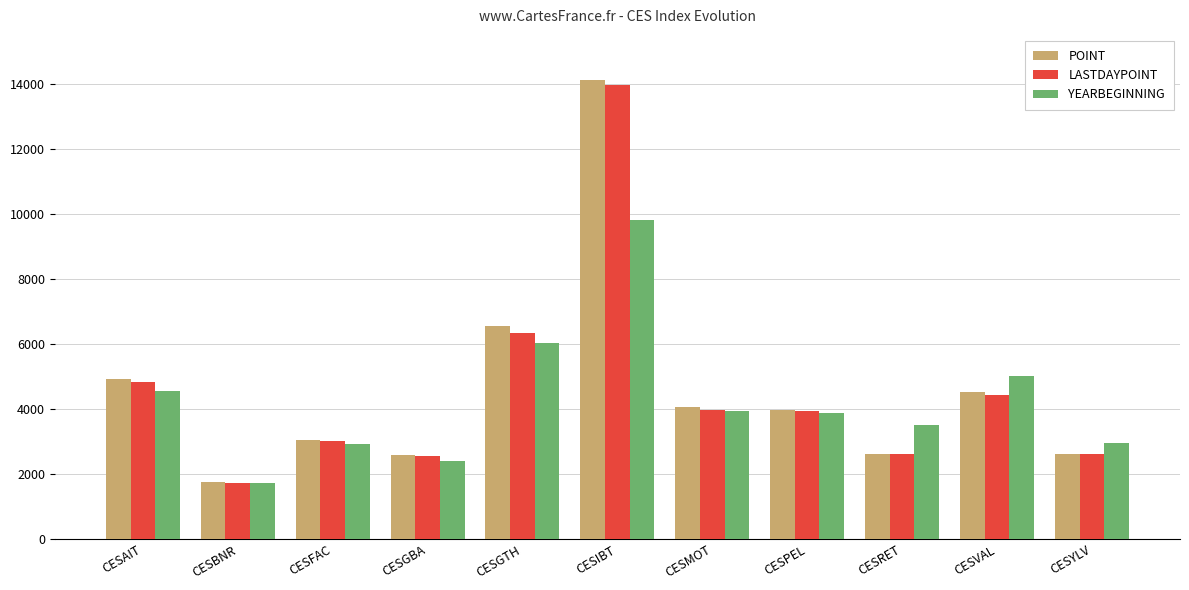

At CESIBT, list the series in order from smallest to largest.

YEARBEGINNING, LASTDAYPOINT, POINT